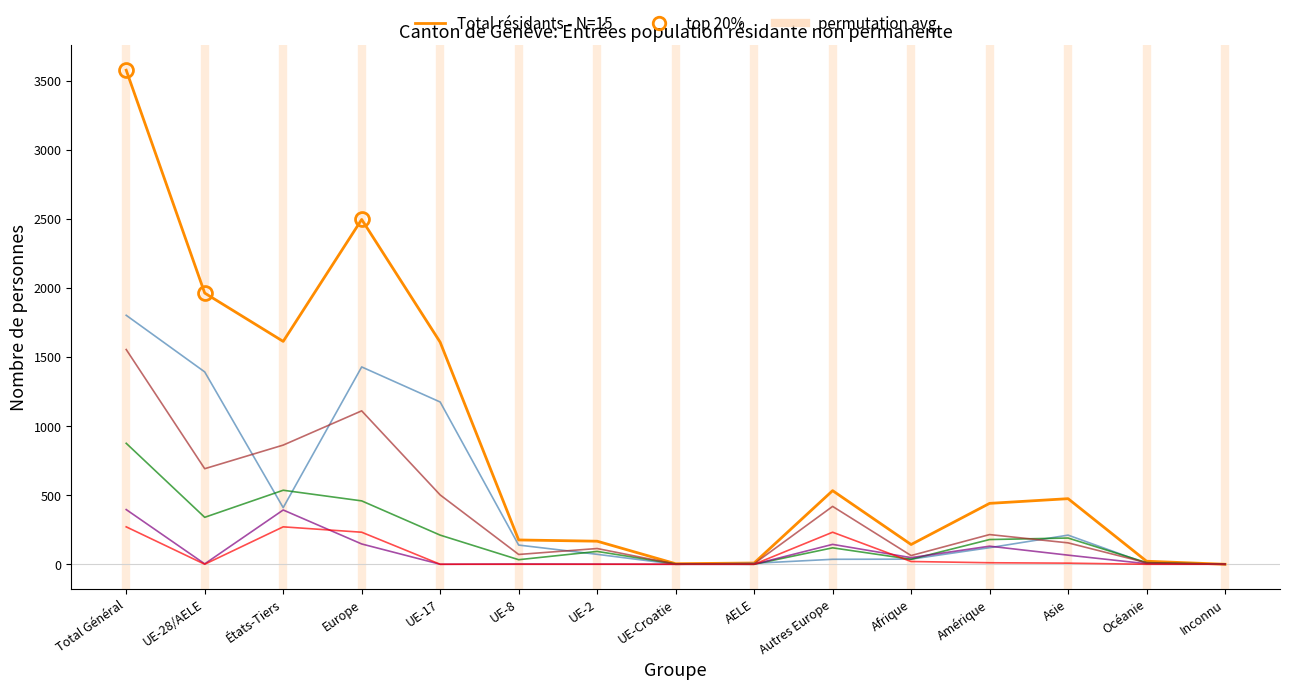

At which category is the sum across all series the highest?

Total Général